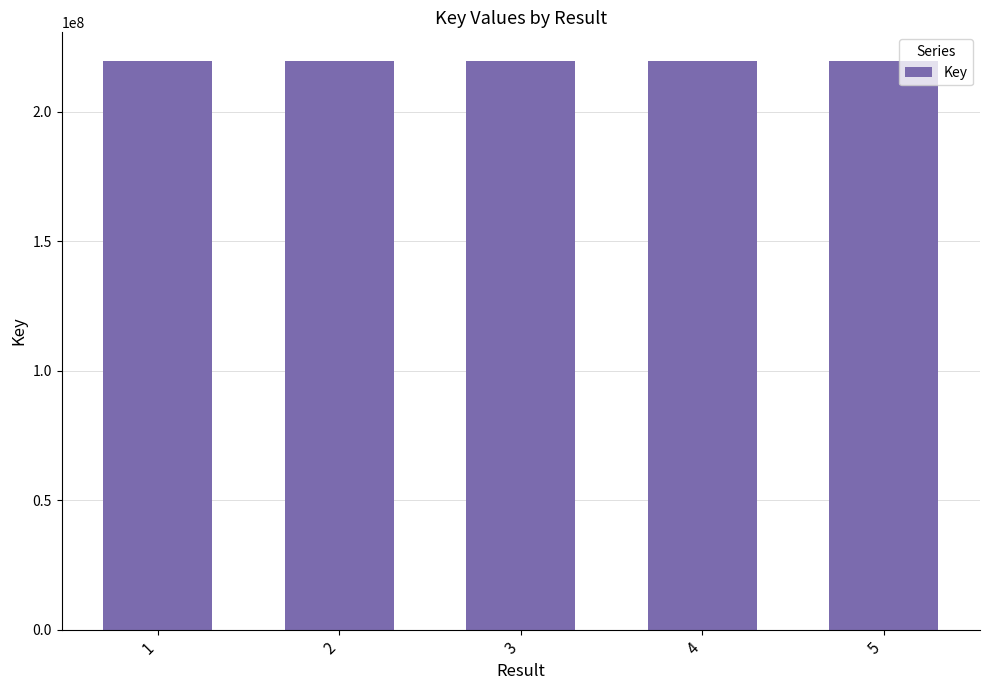

What is the value of the 3rd bar from the left?

219709115